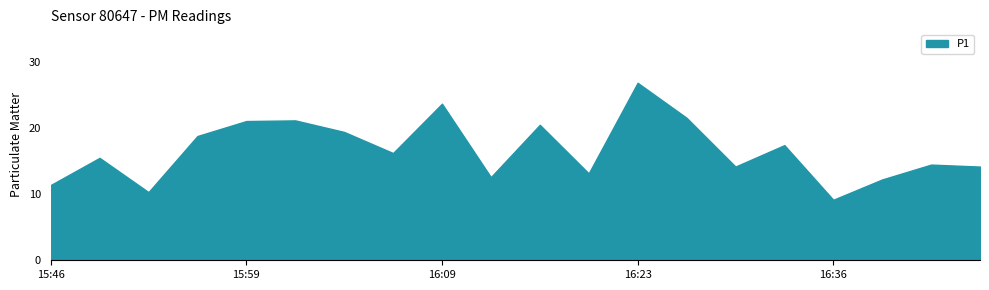

Which label corresponds to the smallest value in the chart?

16:36